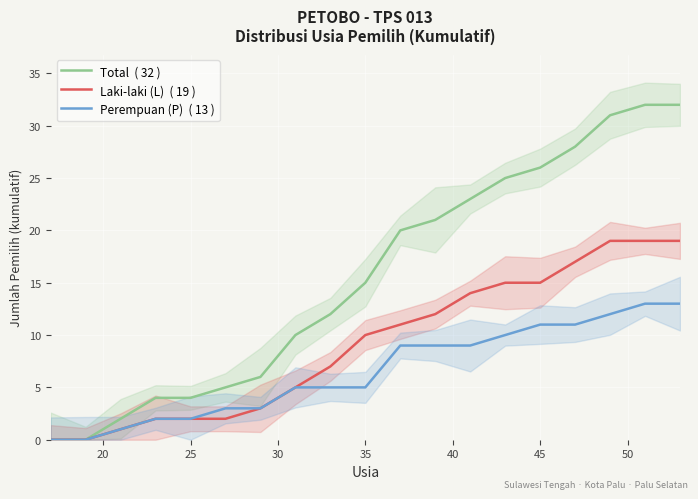

True or false: Perempuan (P)  ( 13 ) has a value of 0 at 20.

True